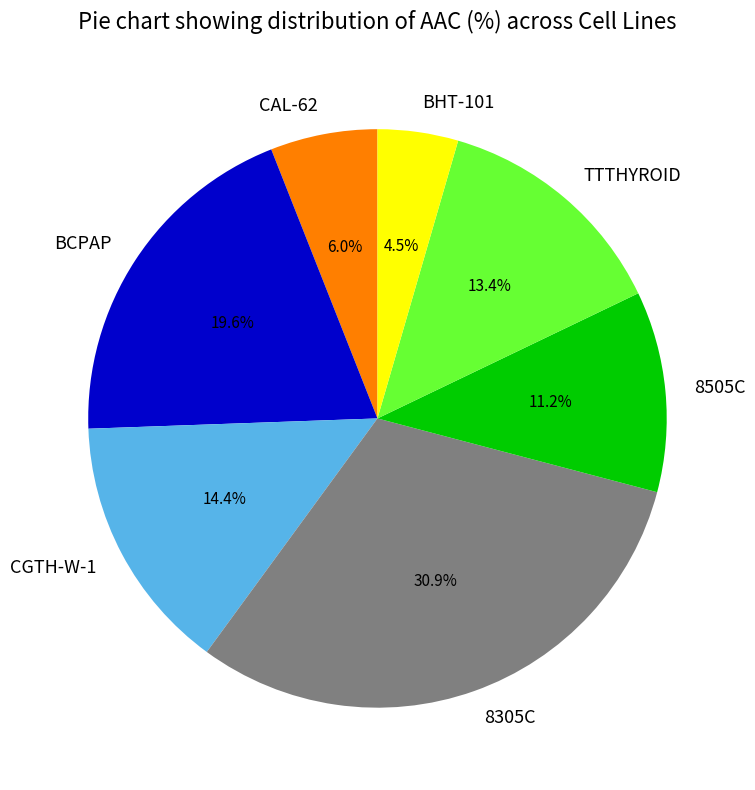

Is BHT-101 the majority of the pie?

No